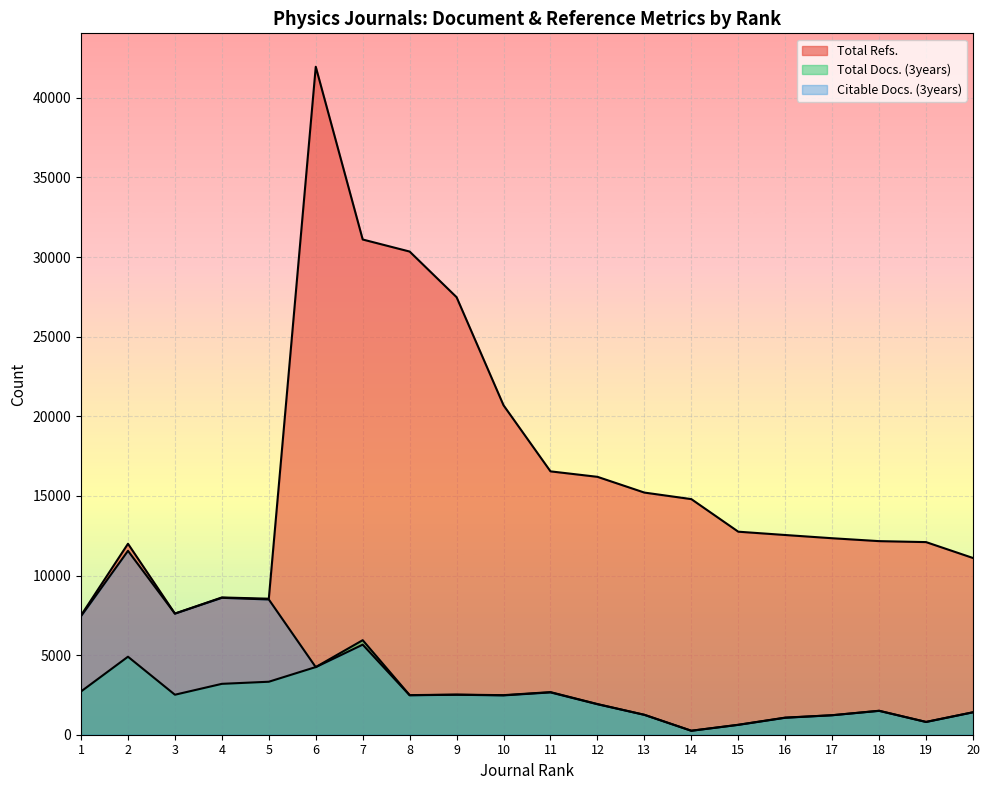

How many distinct data groups are displayed?

3